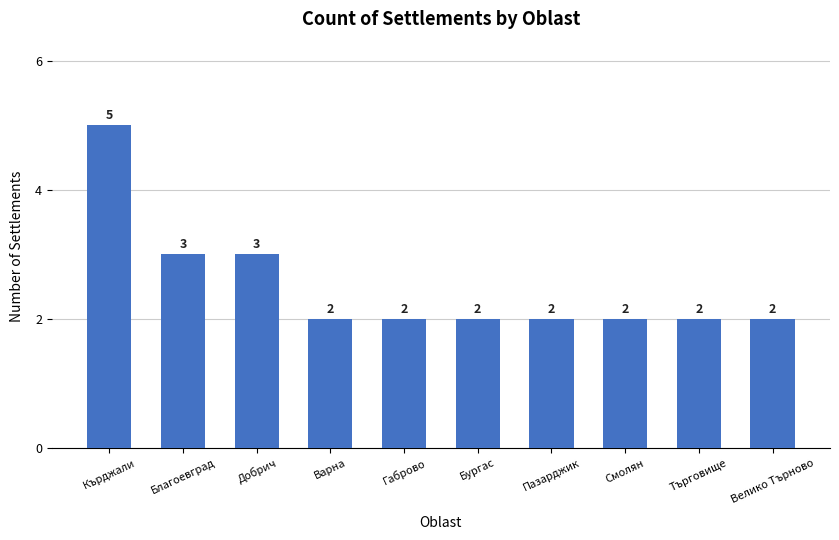

What is the greatest value displayed?

5